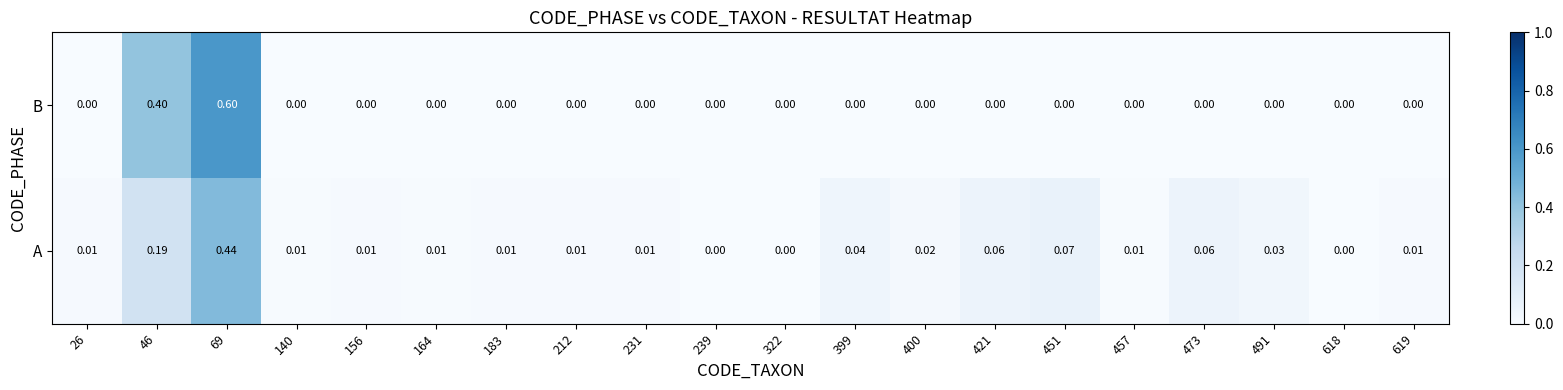

Rank the series at 457 from lowest to highest value.

B, A